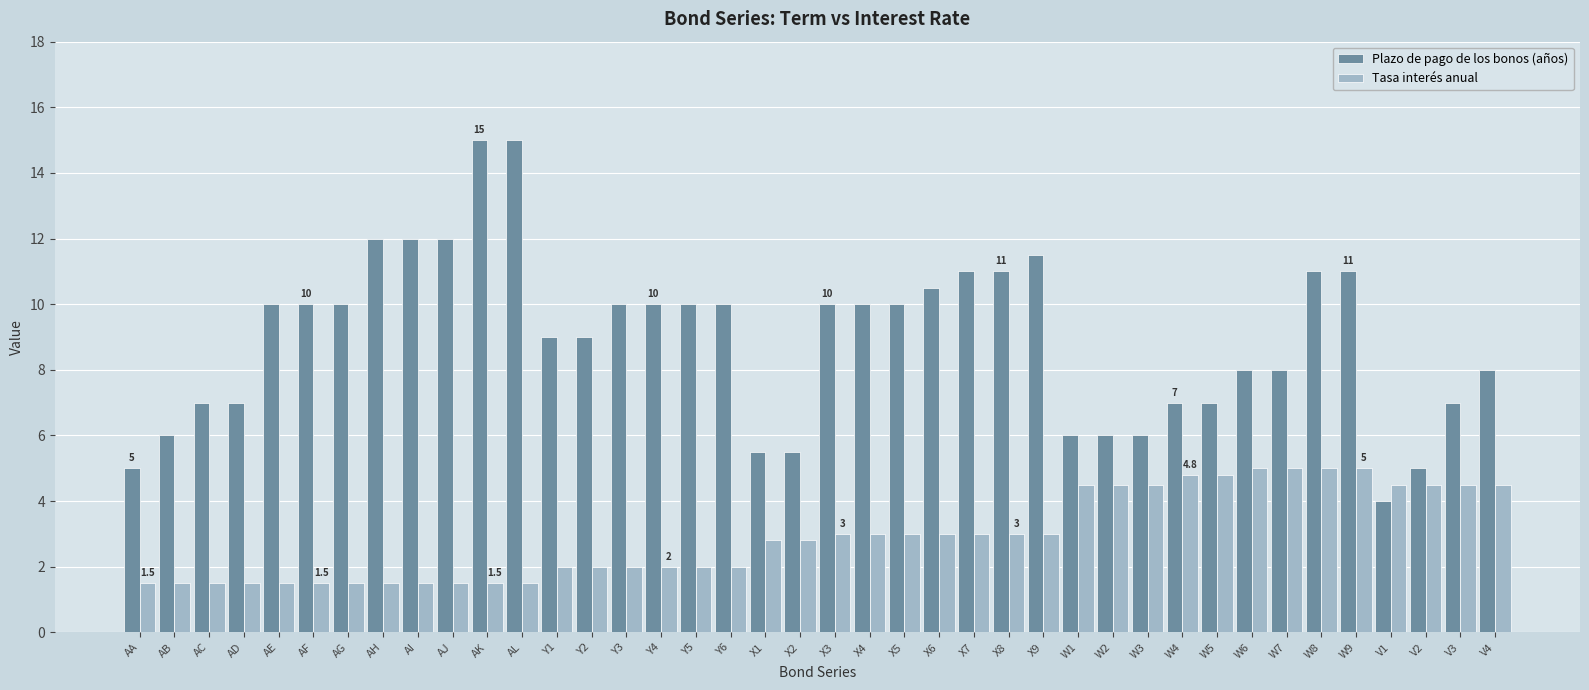

List the series in order of their peak value, lowest first.

Tasa interés anual, Plazo de pago de los bonos (años)